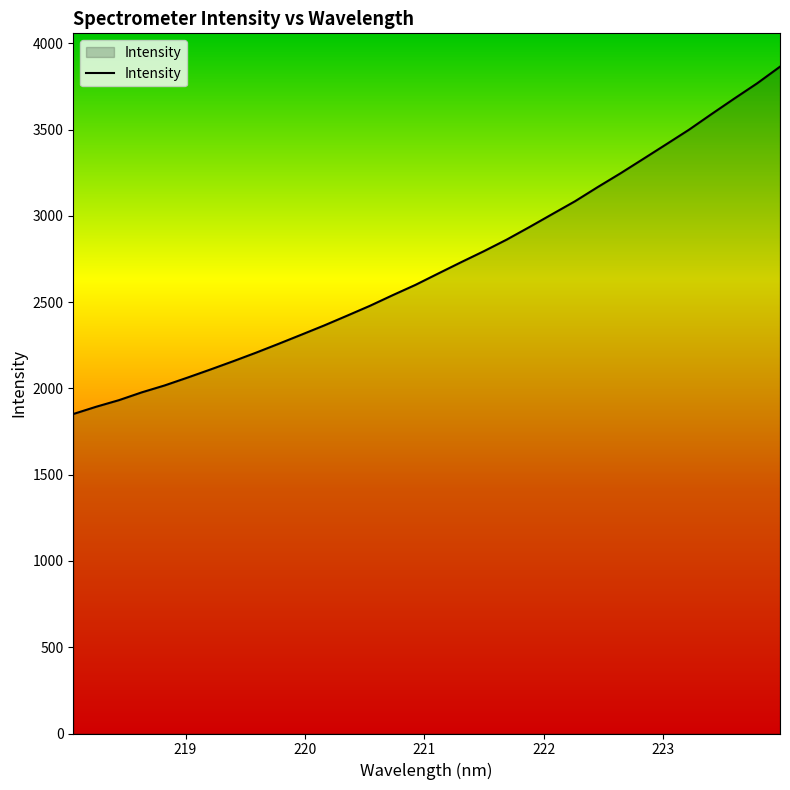

What is the difference between the second highest and minimum values?

1916.8